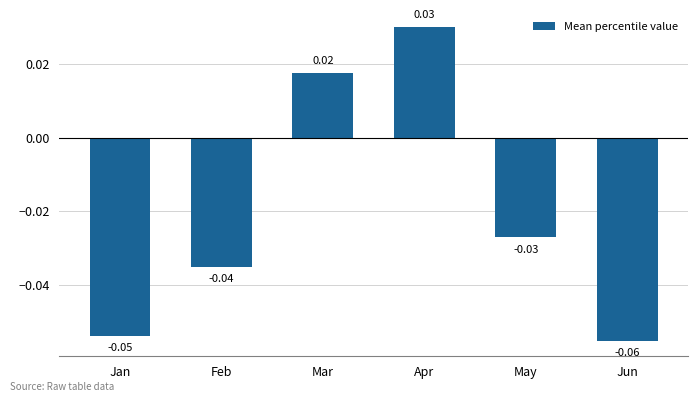

Where is the data nearest to the value 0?

Mar